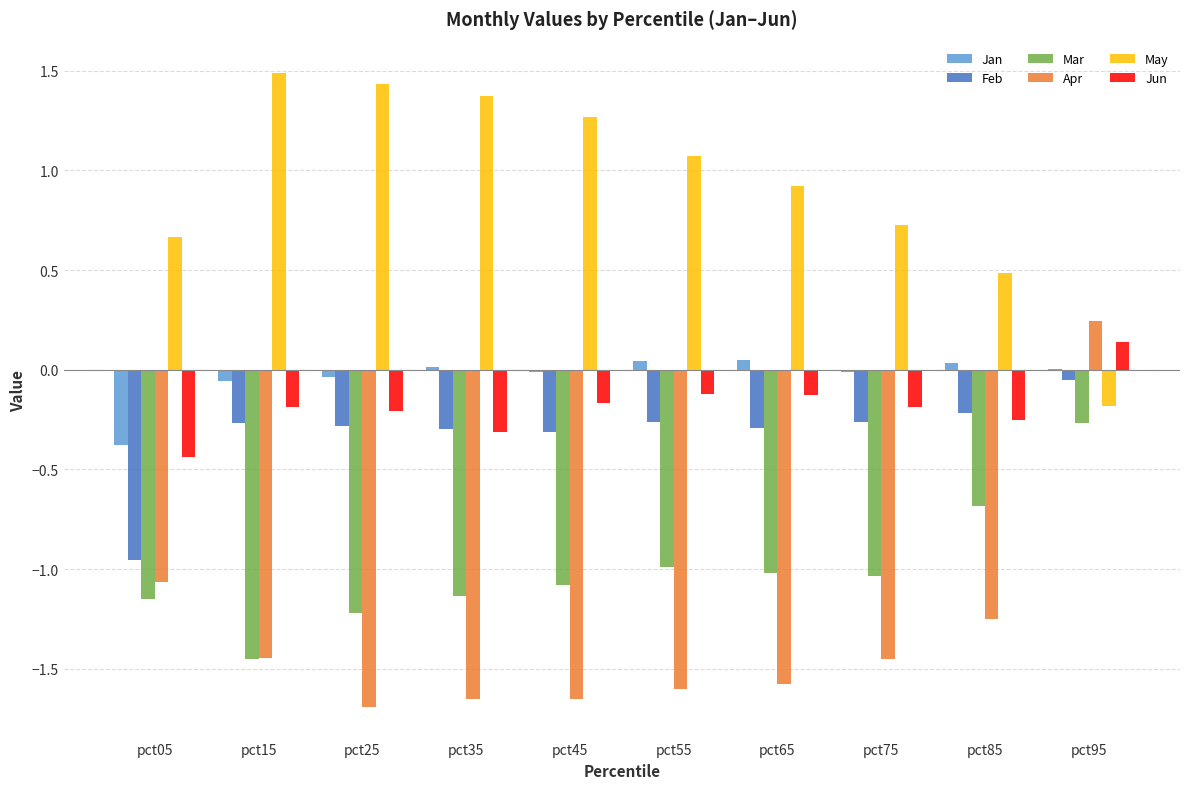

Is the value of Apr at pct95 greater than the value of May at pct25?

No